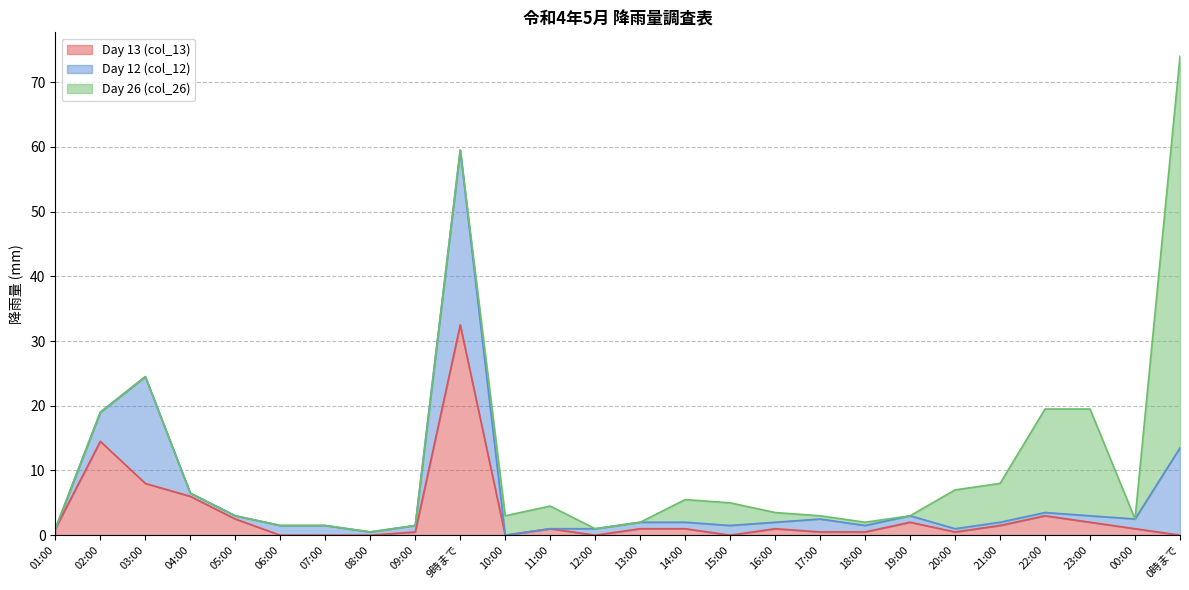

Reading left to right, extract all data points from this chart.

Day 13 (col_13): 01:00=1.0	02:00=14.5	03:00=8.0	04:00=6.0	05:00=2.5	06:00=0.0	07:00=0.0	08:00=0.0	09:00=0.5	9時まで=32.5	10:00=0.0	11:00=1.0	12:00=0.0	13:00=1.0	14:00=1.0	15:00=0.0	16:00=1.0	17:00=0.5	18:00=0.5	19:00=2.0	20:00=0.5	21:00=1.5	22:00=3.0	23:00=2.0	00:00=1.0	0時まで=0.0
Day 12 (col_12): 01:00=0.0	02:00=4.5	03:00=16.5	04:00=0.5	05:00=0.5	06:00=1.5	07:00=1.5	08:00=0.5	09:00=1.0	9時まで=27.0	10:00=0.0	11:00=0.0	12:00=1.0	13:00=1.0	14:00=1.0	15:00=1.5	16:00=1.0	17:00=2.0	18:00=1.0	19:00=1.0	20:00=0.5	21:00=0.5	22:00=0.5	23:00=1.0	00:00=1.5	0時まで=13.5
Day 26 (col_26): 01:00=0.0	02:00=0.0	03:00=0.0	04:00=0.0	05:00=0.0	06:00=0.0	07:00=0.0	08:00=0.0	09:00=0.0	9時まで=0.0	10:00=3.0	11:00=3.5	12:00=0.0	13:00=0.0	14:00=3.5	15:00=3.5	16:00=1.5	17:00=0.5	18:00=0.5	19:00=0.0	20:00=6.0	21:00=6.0	22:00=16.0	23:00=16.5	00:00=0.0	0時まで=60.5